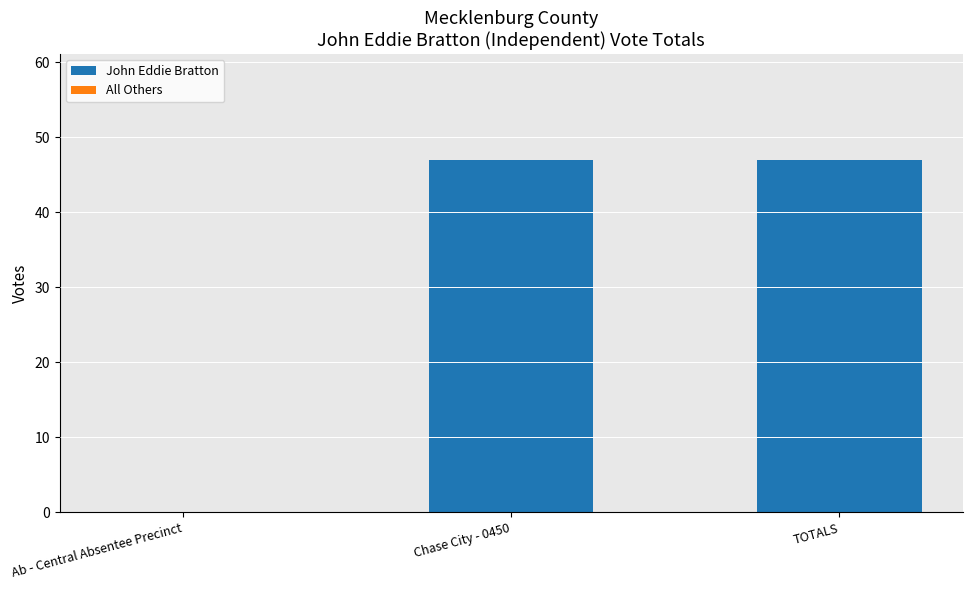

What value does the data have at TOTALS, to the nearest 5?

45